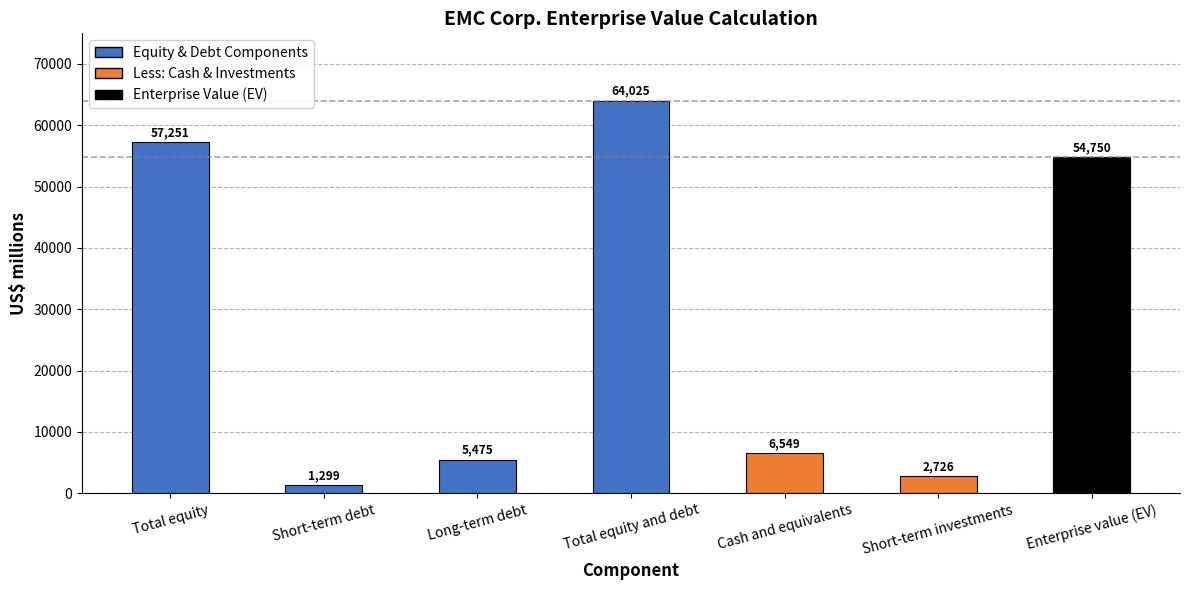

Reading left to right, transcribe all the data shown in this chart.

Total equity=57251	Short-term debt=1299	Long-term debt=5475	Total equity and debt=64025	Cash and equivalents=6549	Short-term investments=2726	Enterprise value (EV)=54750